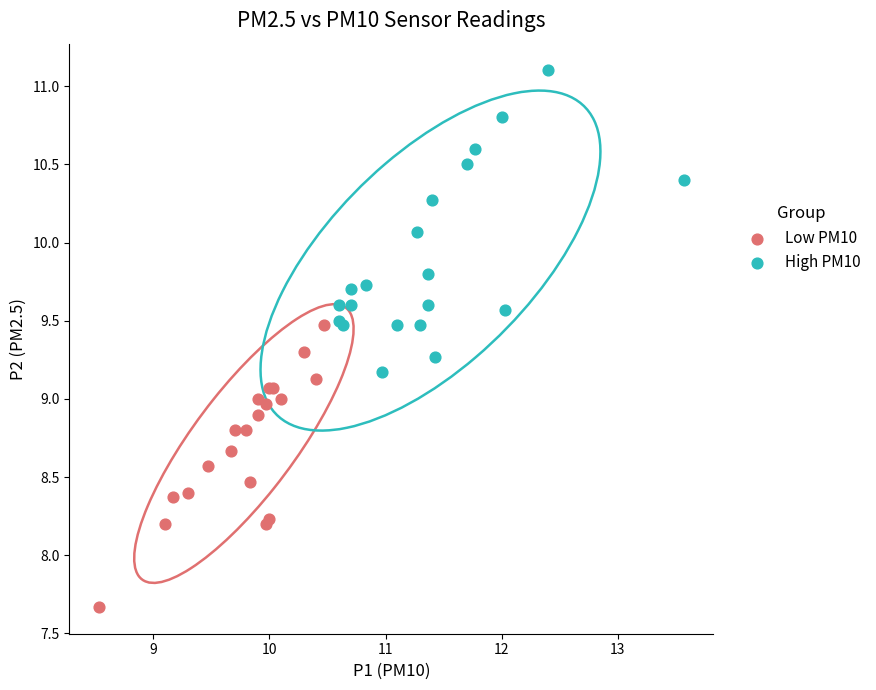

Which series contains the highest Y value?

High PM10